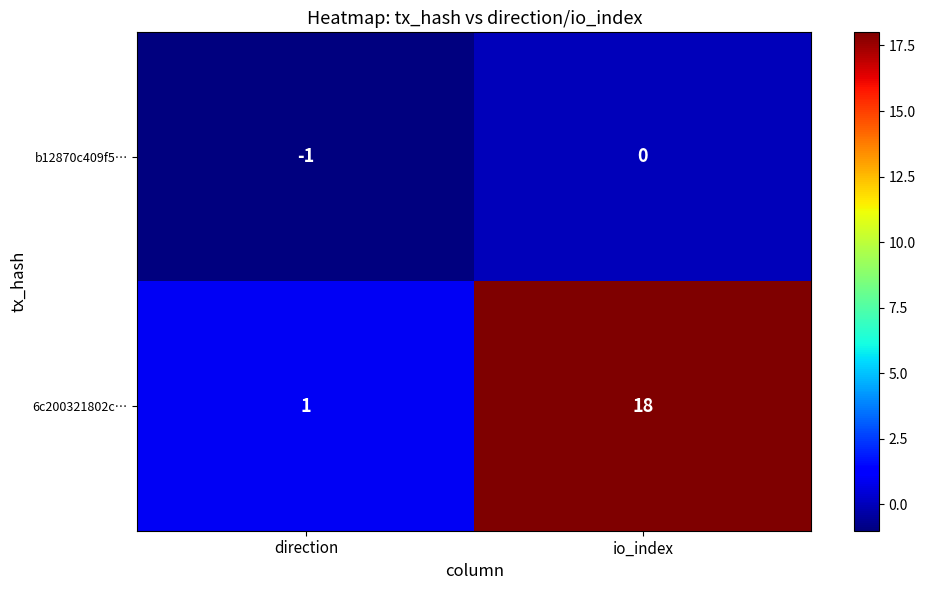

Reading right to left, list all the values displayed in this chart.

b12870c409f5…: 0	-1
6c200321802c…: 18	1